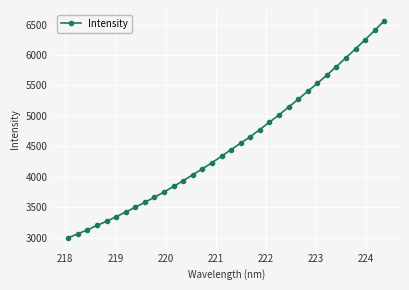

What is the smallest value displayed?

2997.3